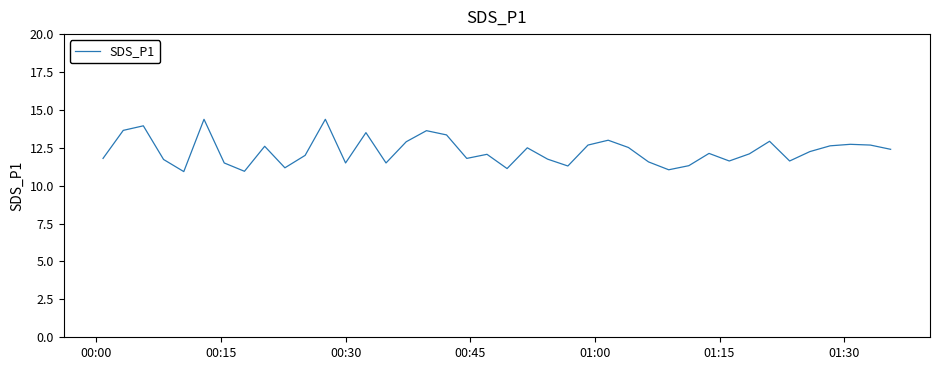

What is the sum of all values?

491.2